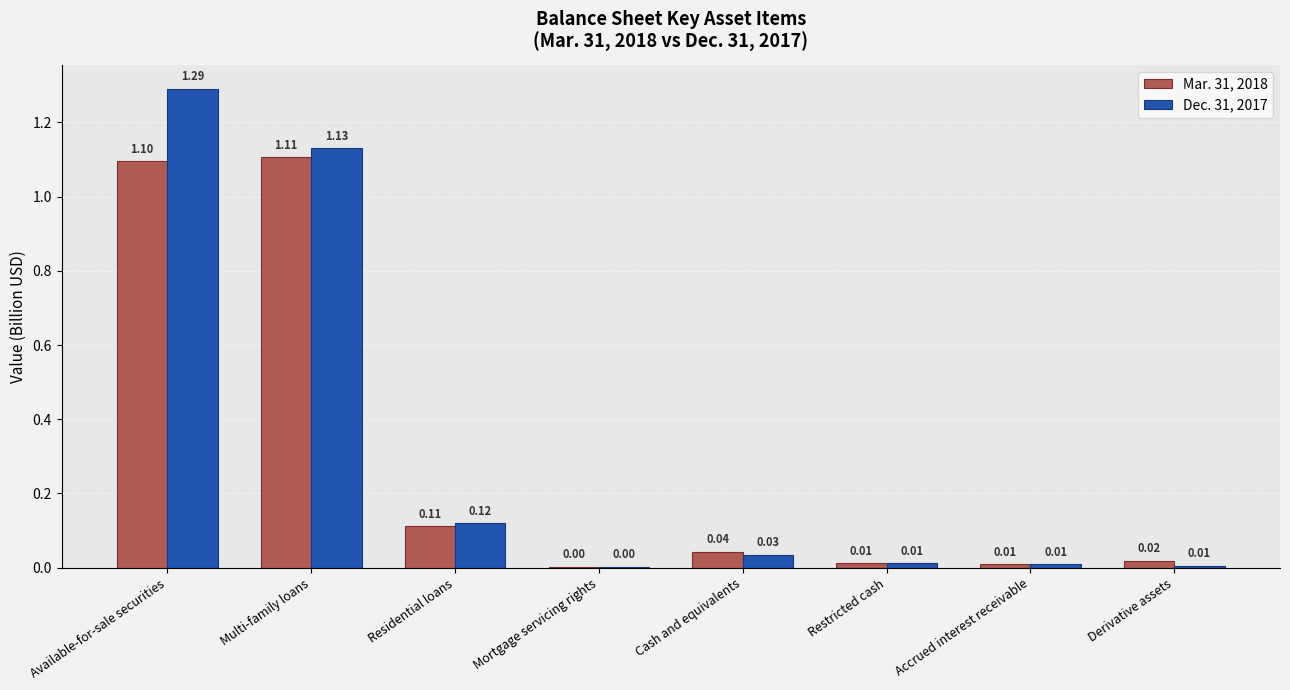

Which series has the largest total across all categories?

Dec. 31, 2017